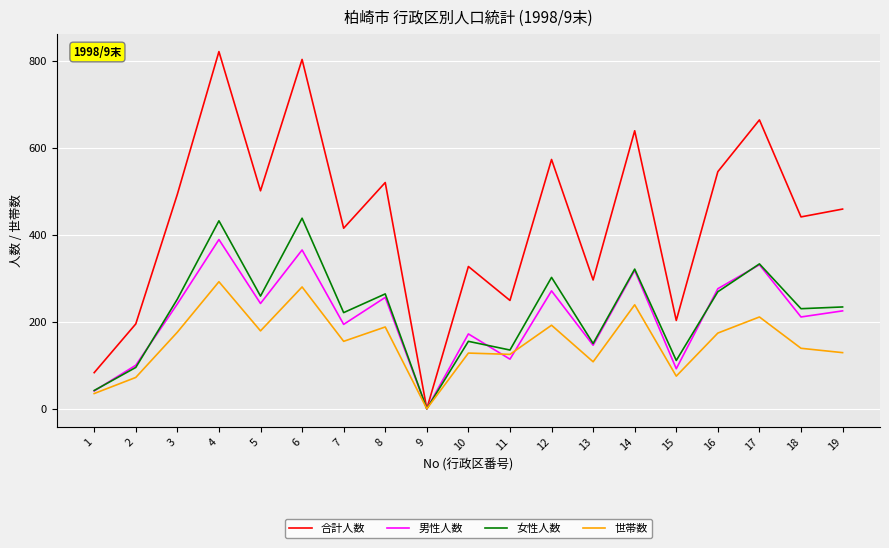

At which category is the sum across all series the highest?

4